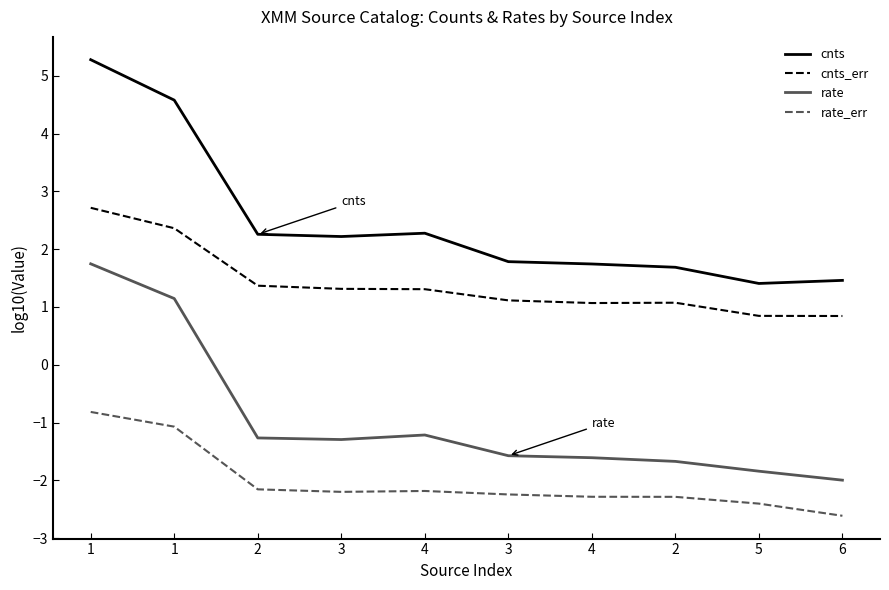

List the series in order of their overall mean, highest first.

cnts, cnts_err, rate, rate_err